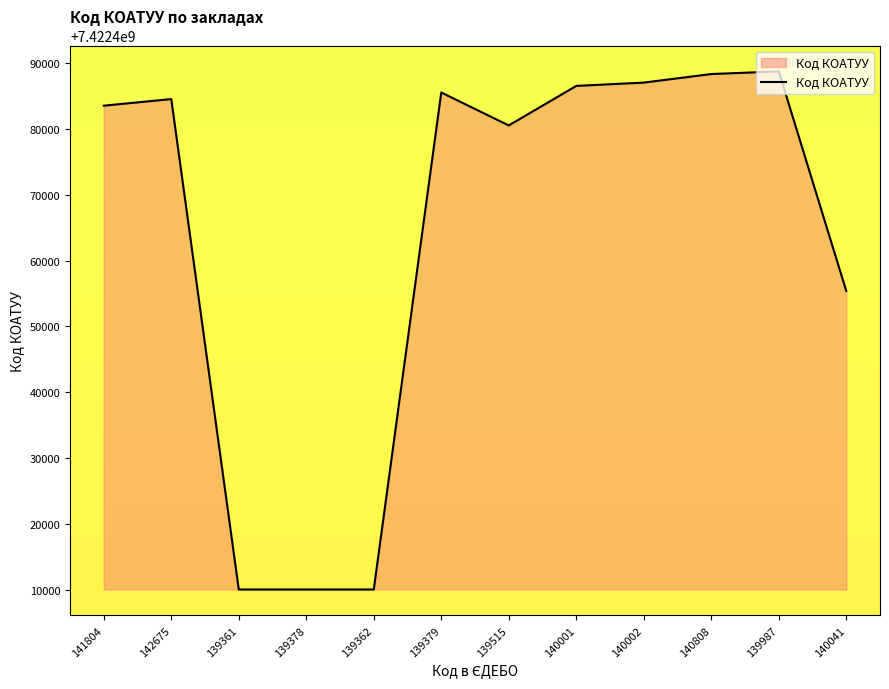

Where is the first local maximum?

142675